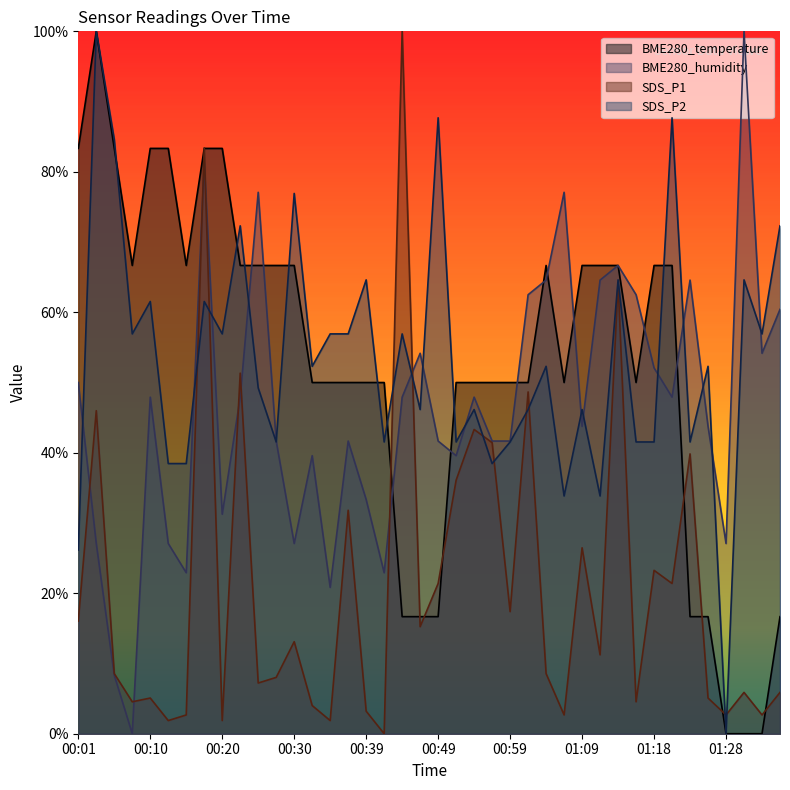

List the series in order of their peak value, lowest first.

BME280_temperature, BME280_humidity, SDS_P1, SDS_P2